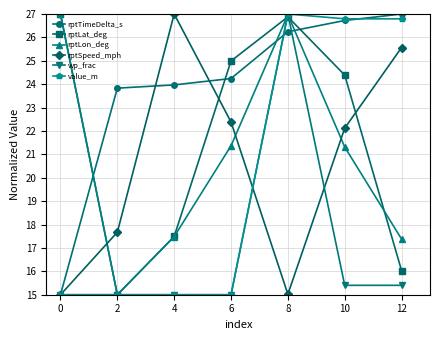

Reading left to right, list all the values displayed in this chart.

rptTimeDelta_s: 15.0	23.8	24.0	24.2	26.2	26.7	27.0
rptLat_deg: 27.0	15.0	17.5	25.0	26.9	24.4	16.0
rptLon_deg: 27.0	15.0	17.5	21.4	27.0	21.3	17.4
rptSpeed_mph: 15.0	17.7	27.0	22.4	15.0	22.1	25.6
wp_frac: 15.0	15.0	15.0	15.0	27.0	15.4	15.4
value_m: 15.0	15.0	15.0	15.0	27.0	26.8	26.8